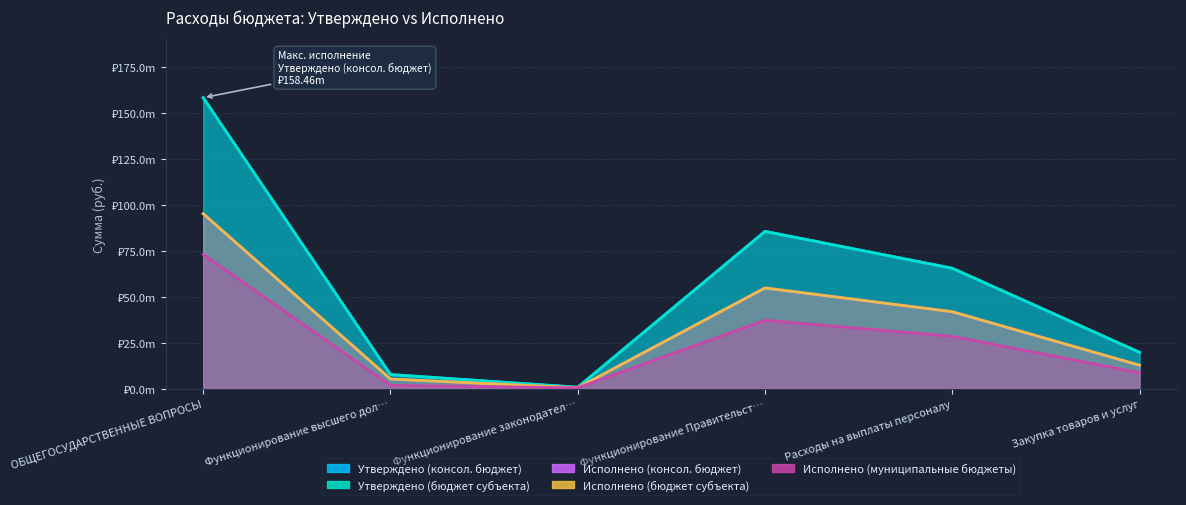

What is the value of the Утверждено (консол. бюджет) point at the 1st from the left?

158464255.0